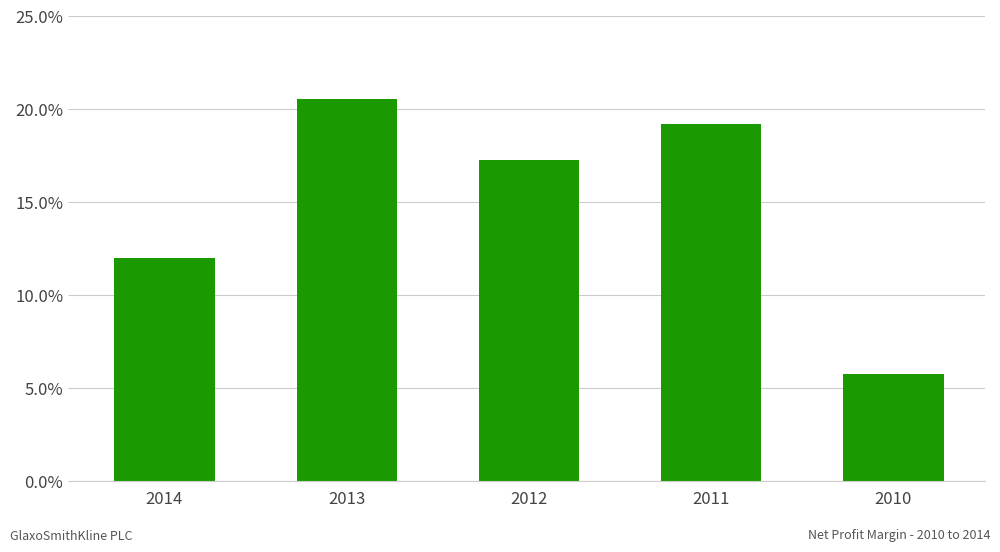

What is the sum of the values at 2011 and 2014?

0.3